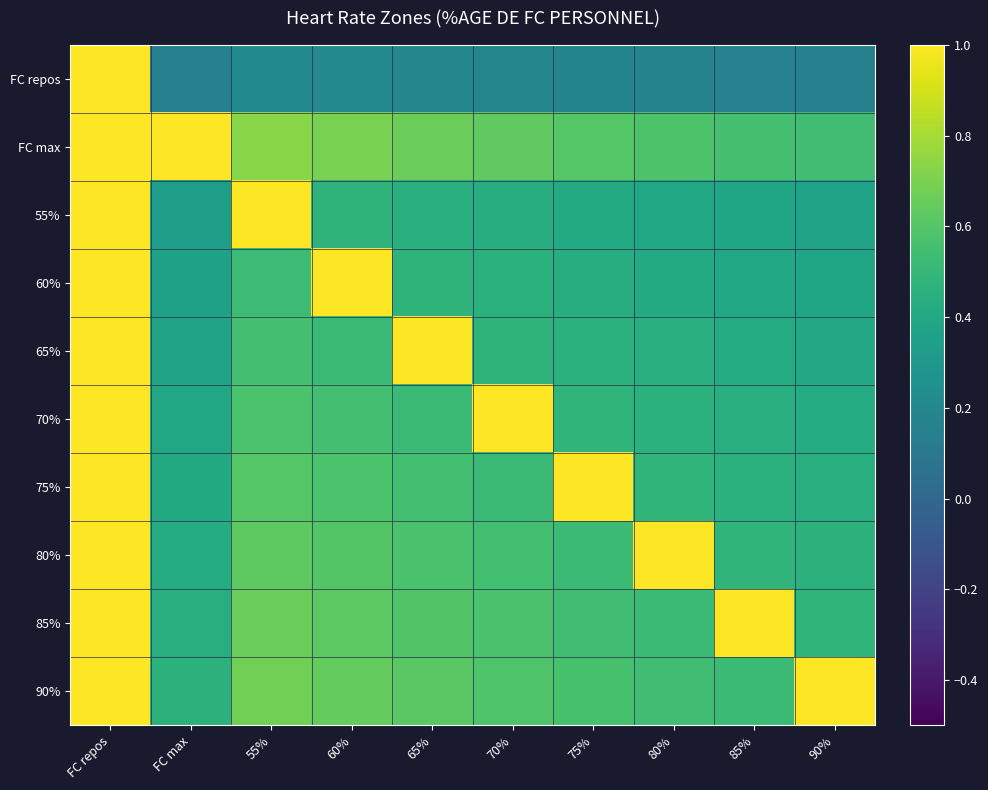

Reading left to right, transcribe all the data shown in this chart.

FC repos: FC repos=1.0	FC max=0.1	55%=0.2	60%=0.2	65%=0.2	70%=0.2	75%=0.2	80%=0.2	85%=0.2	90%=0.2
FC max: FC repos=1.0	FC max=1.0	55%=0.7	60%=0.7	65%=0.7	70%=0.6	75%=0.6	80%=0.6	85%=0.6	90%=0.5
55%: FC repos=1.0	FC max=0.3	55%=1.0	60%=0.5	65%=0.5	70%=0.4	75%=0.4	80%=0.4	85%=0.4	90%=0.4
60%: FC repos=1.0	FC max=0.4	55%=0.5	60%=1.0	65%=0.5	70%=0.5	75%=0.4	80%=0.4	85%=0.4	90%=0.4
65%: FC repos=1.0	FC max=0.4	55%=0.6	60%=0.5	65%=1.0	70%=0.5	75%=0.5	80%=0.4	85%=0.4	90%=0.4
70%: FC repos=1.0	FC max=0.4	55%=0.6	60%=0.5	65%=0.5	70%=1.0	75%=0.5	80%=0.5	85%=0.4	90%=0.4
75%: FC repos=1.0	FC max=0.4	55%=0.6	60%=0.6	65%=0.5	70%=0.5	75%=1.0	80%=0.5	85%=0.5	90%=0.4
80%: FC repos=1.0	FC max=0.4	55%=0.6	60%=0.6	65%=0.6	70%=0.5	75%=0.5	80%=1.0	85%=0.5	90%=0.5
85%: FC repos=1.0	FC max=0.4	55%=0.7	60%=0.6	65%=0.6	70%=0.6	75%=0.5	80%=0.5	85%=1.0	90%=0.5
90%: FC repos=1.0	FC max=0.5	55%=0.7	60%=0.6	65%=0.6	70%=0.6	75%=0.6	80%=0.5	85%=0.5	90%=1.0